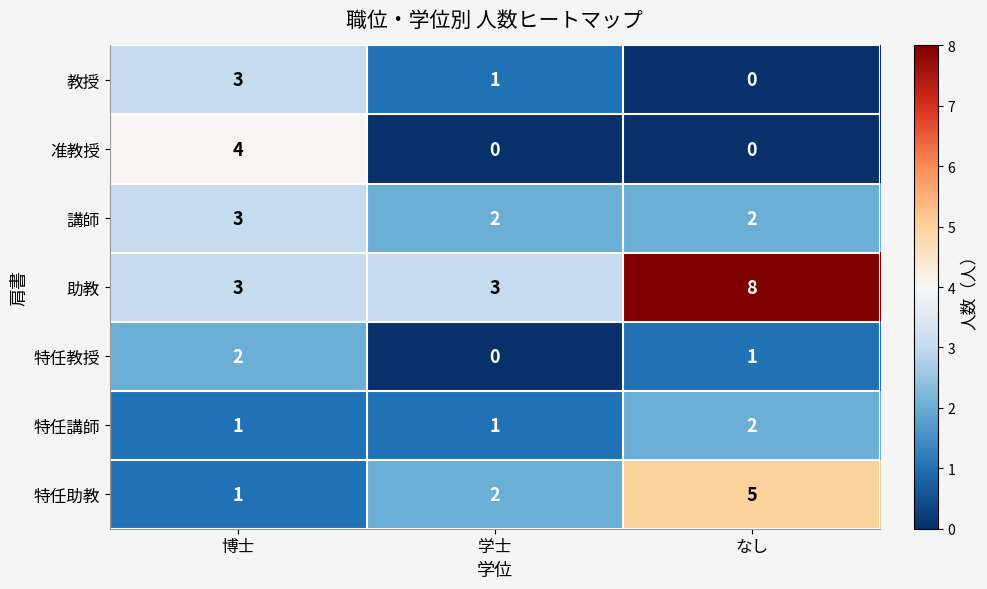

What is the difference between the maximum and second lowest values in the 特任助教 series?

3